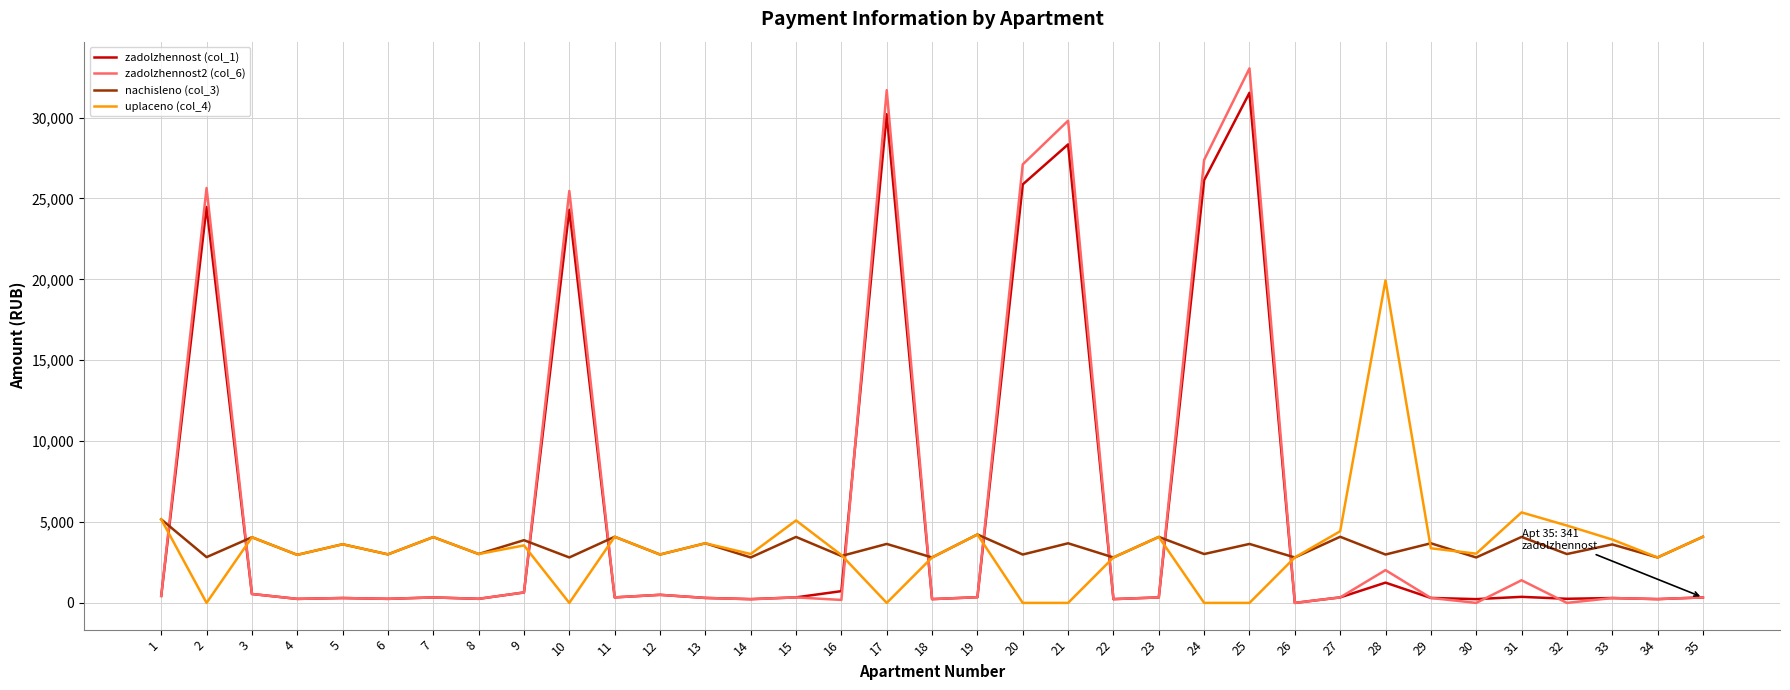

How many interior local peaks does the uplaceno (col_4) series have?

11